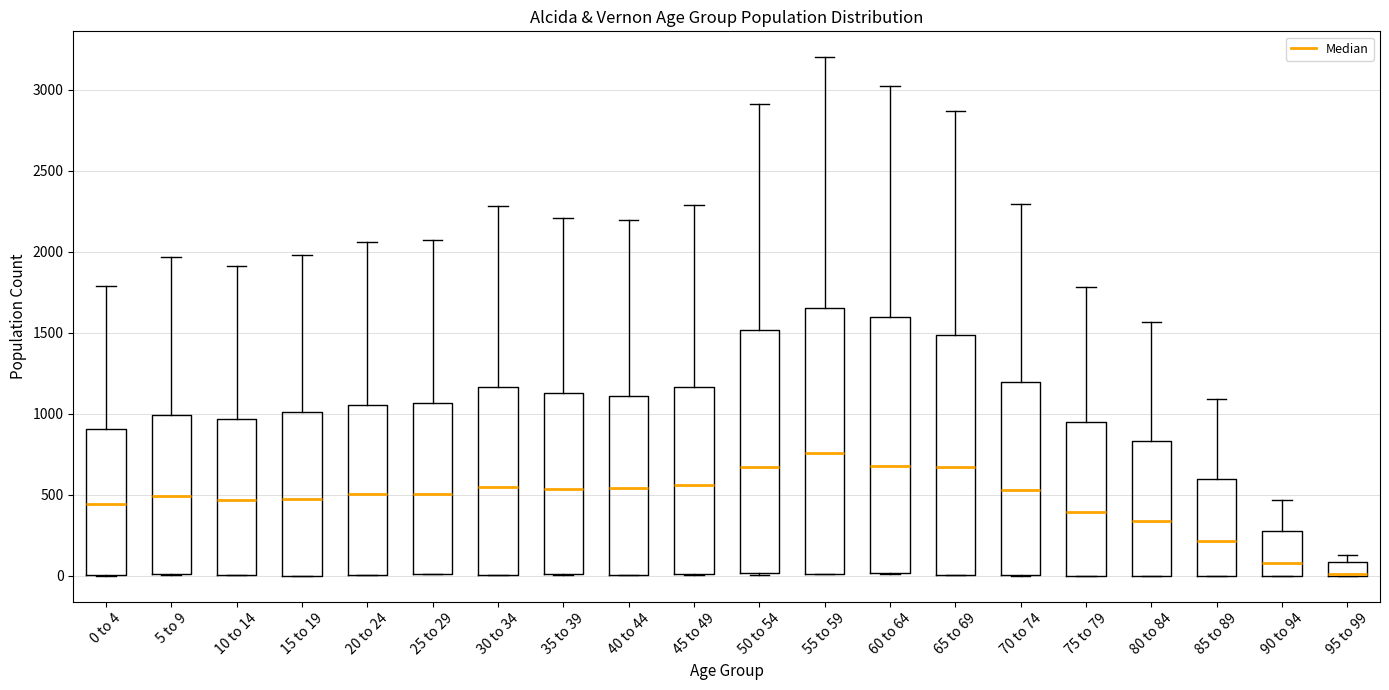

Comparing the boxes themselves (not the whiskers), which one is the tallest?

55 to 59